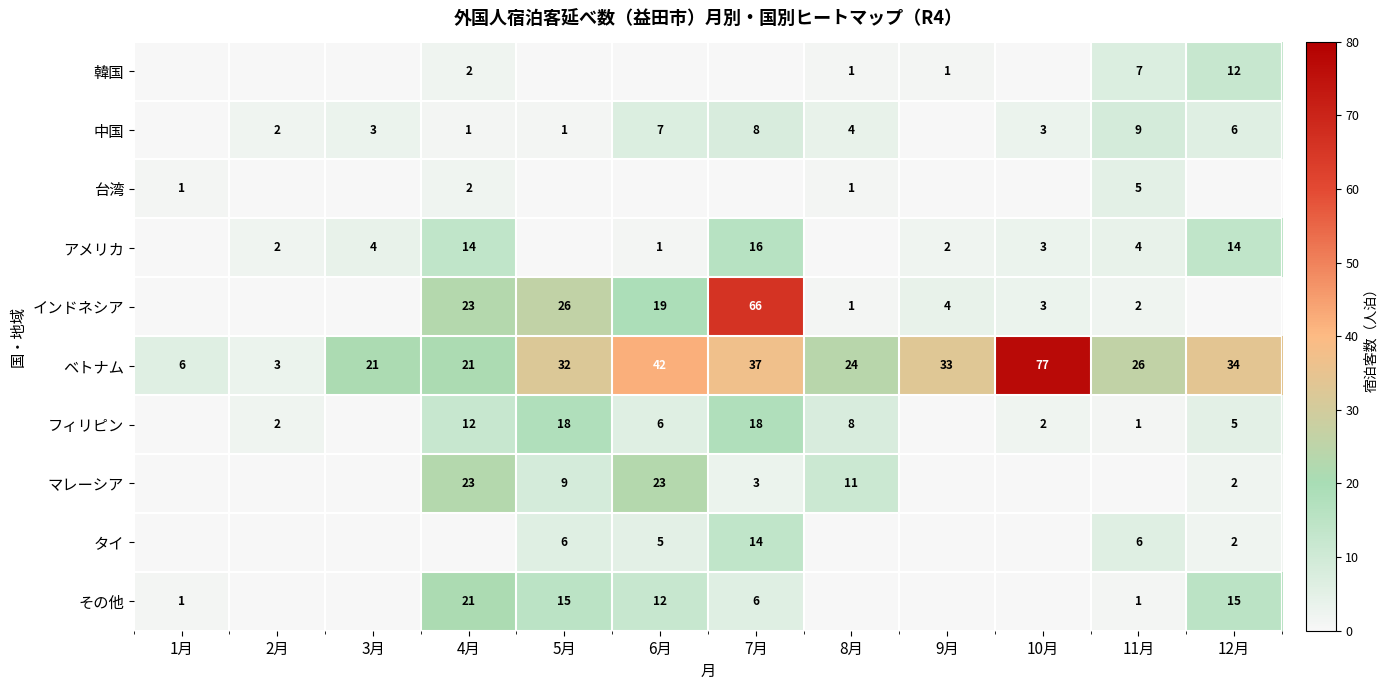

What is the sum of the ベトナム values at 12月 and 6月?

76